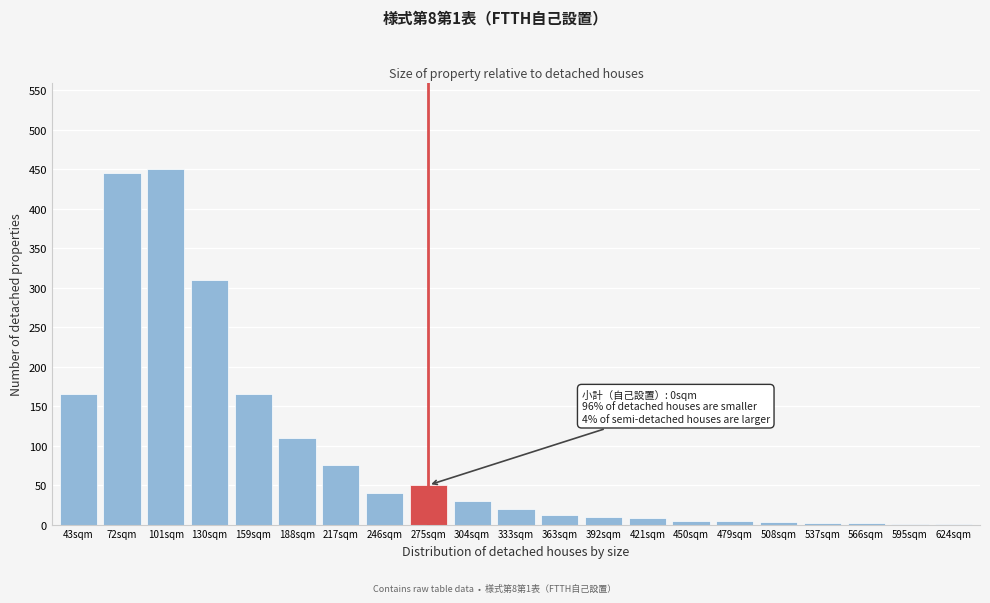

What is the sum of all values?

1908